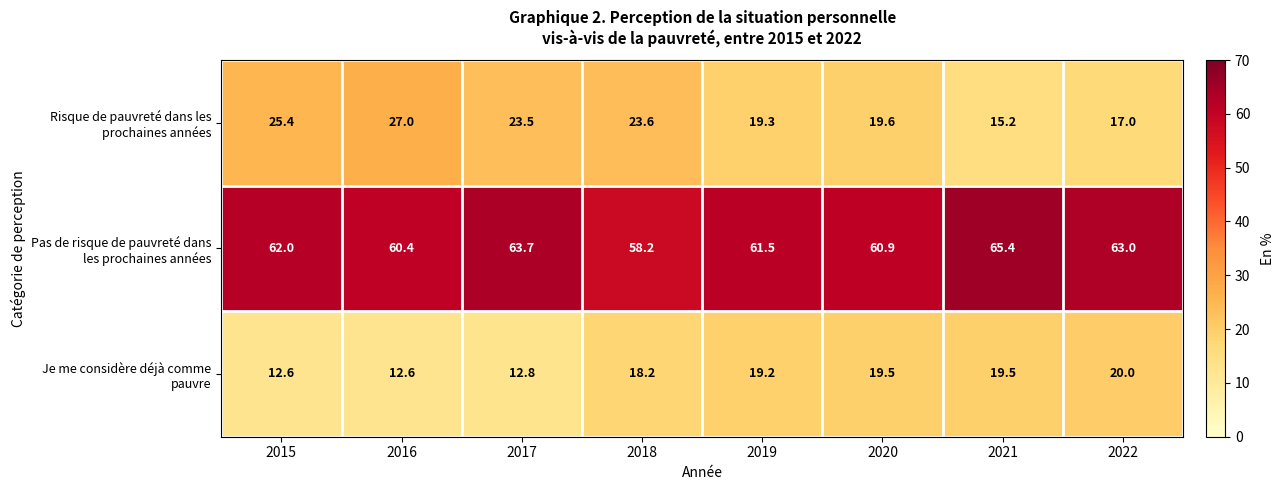

What is the total value across all series at 2018?

100.0